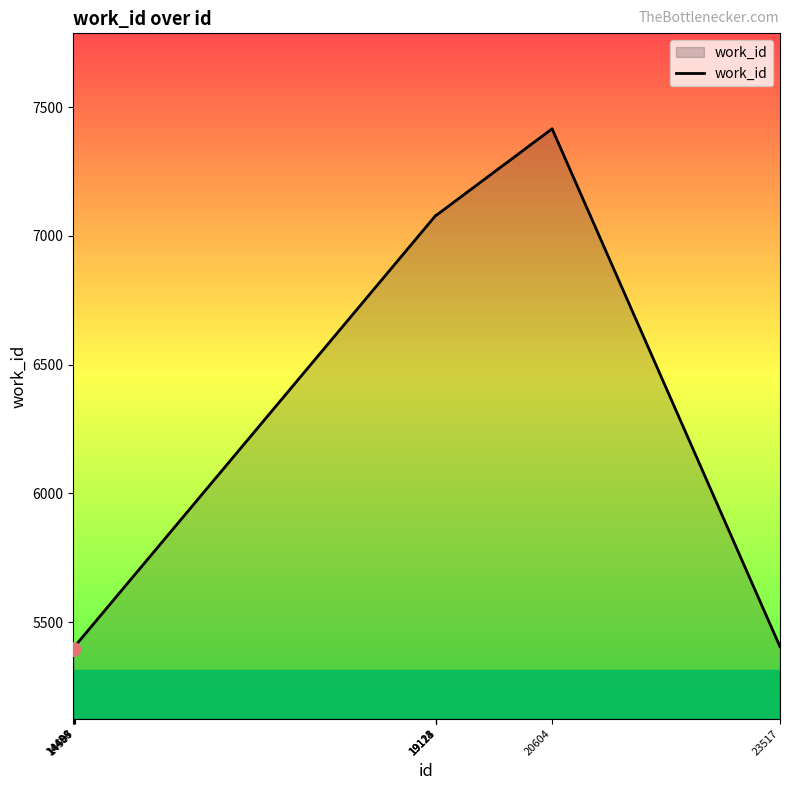

What is the greatest value displayed?

7416